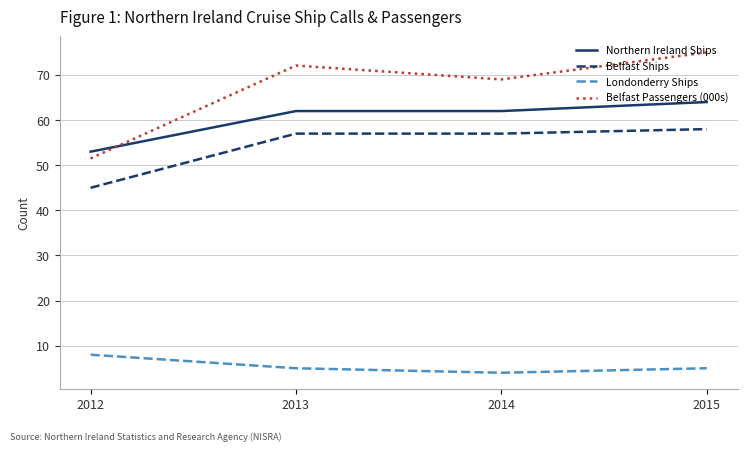

What is the maximum value for Northern Ireland Ships?

64.0